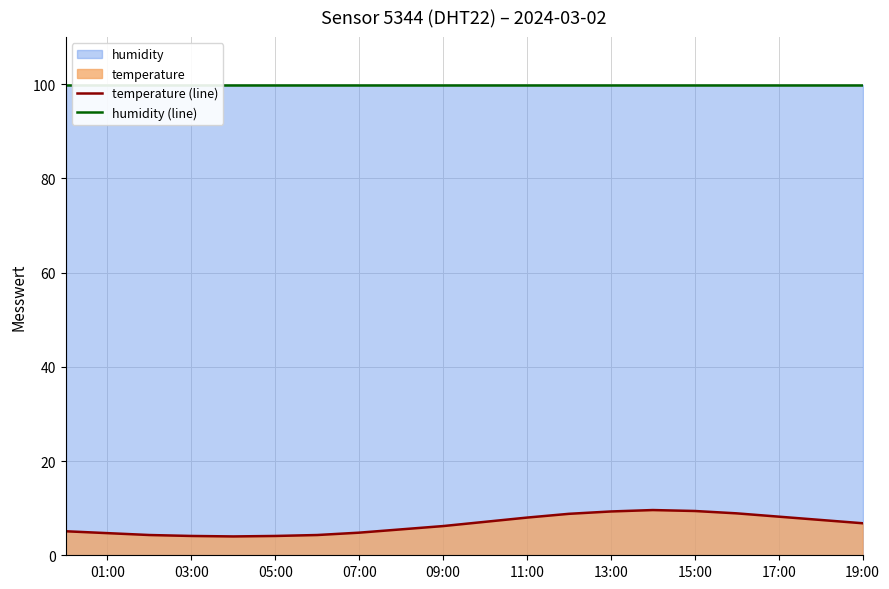

True or false: temperature (line) has a value of 14.7 at 17:00.

False